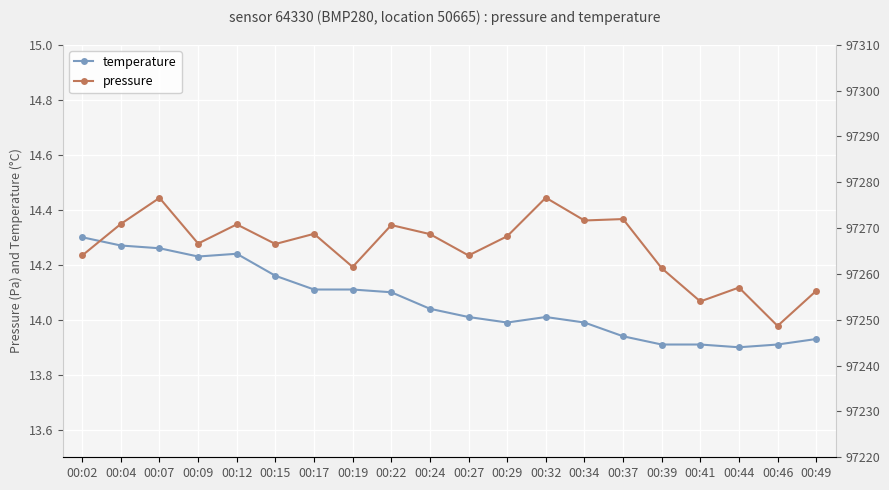

What is the minimum value shown in the chart?

13.9